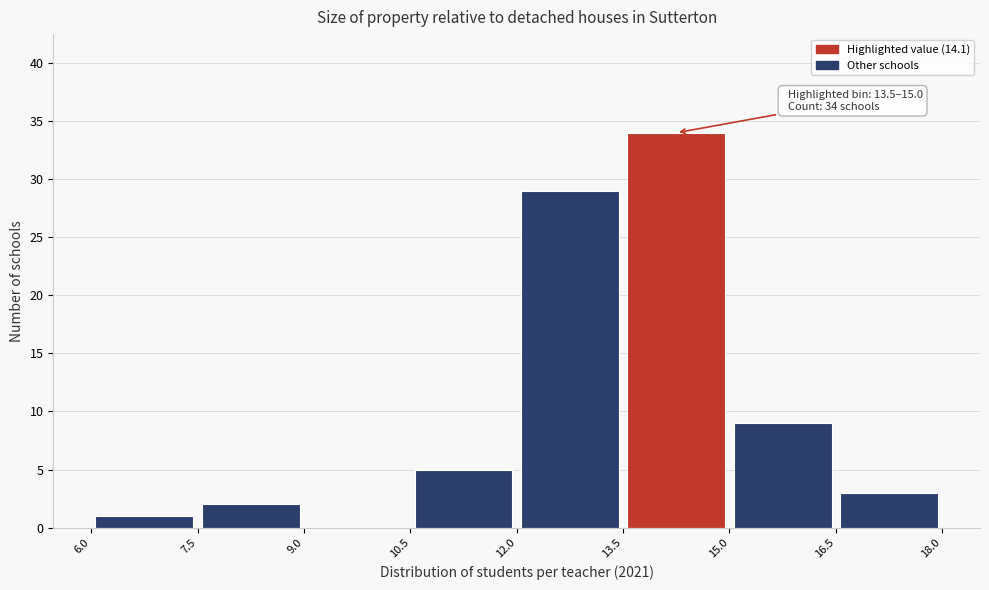

Which range on the x-axis has the tallest bar?

13.5 to 15.0